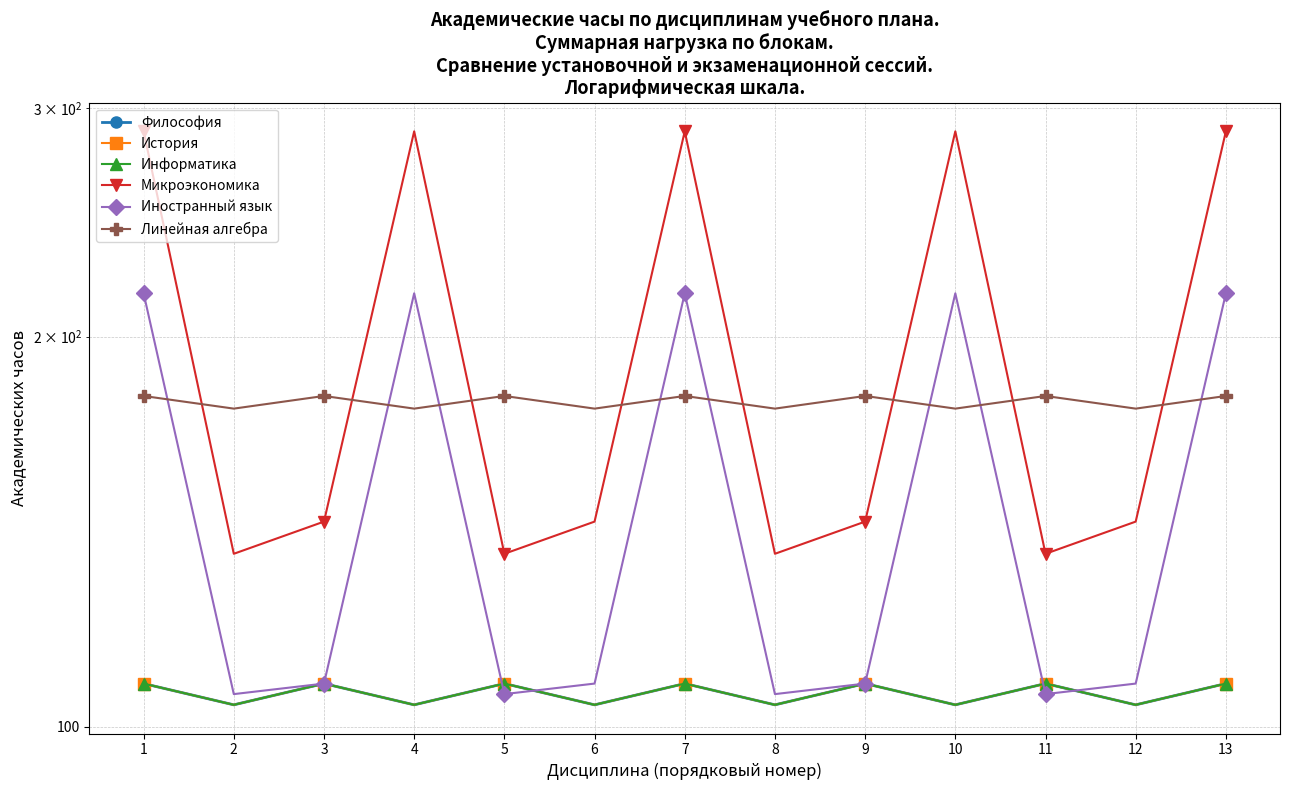

Reading left to right, extract all data points from this chart.

Философия: 1=108	2=104	3=108	4=104	5=108	6=104	7=108	8=104	9=108	10=104	11=108	12=104	13=108
История: 1=108	2=104	3=108	4=104	5=108	6=104	7=108	8=104	9=108	10=104	11=108	12=104	13=108
Информатика: 1=108	2=104	3=108	4=104	5=108	6=104	7=108	8=104	9=108	10=104	11=108	12=104	13=108
Микроэкономика: 1=288	2=136	3=144	4=288	5=136	6=144	7=288	8=136	9=144	10=288	11=136	12=144	13=288
Иностранный язык: 1=216	2=106	3=108	4=216	5=106	6=108	7=216	8=106	9=108	10=216	11=106	12=108	13=216
Линейная алгебра: 1=180	2=176	3=180	4=176	5=180	6=176	7=180	8=176	9=180	10=176	11=180	12=176	13=180